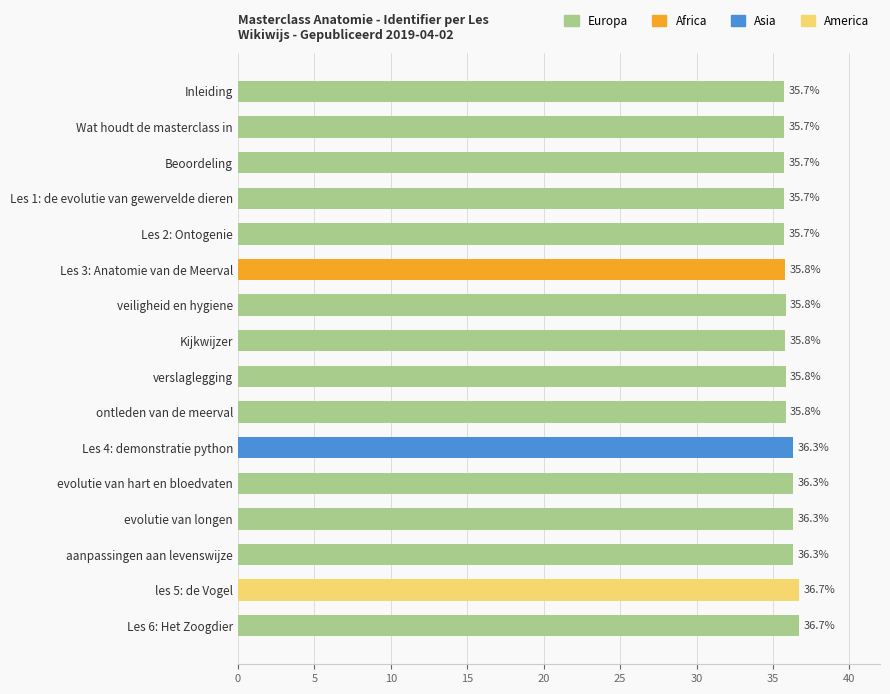

The value at Les 2: Ontogenie is 11.9. True or false?

False